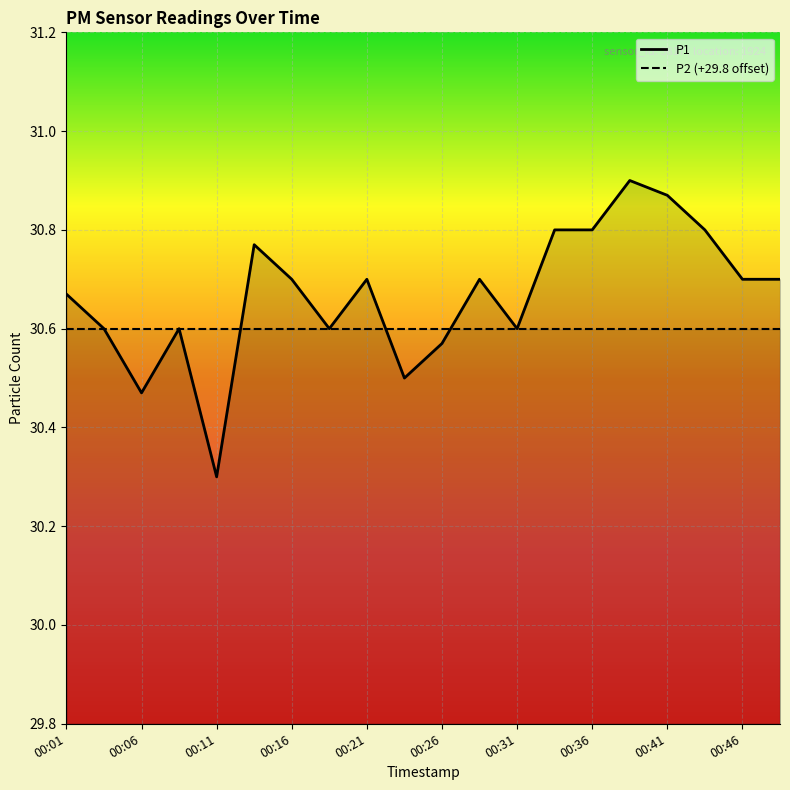

Does the chart display data point markers on the line(s)?

No